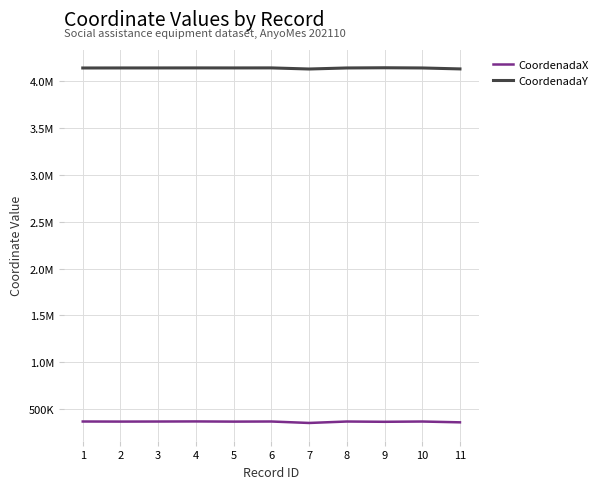

Reading right to left, what are all the values shown in this chart?

CoordenadaX: 359791.1	368456.0	365499.4	368456.0	353079.2	368621.0	367416.5	369438.2	368386.7	367735.0	368642.3
CoordenadaY: 4130639.8	4140872.6	4143015.0	4140872.6	4129720.0	4141558.0	4141193.0	4141453.4	4141155.7	4141011.8	4140606.6